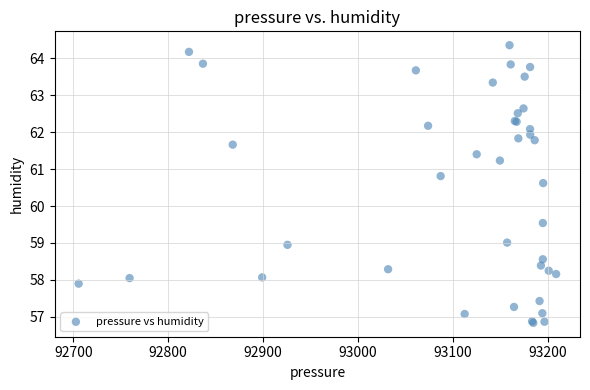

What Y value in the scatter plot is closest to 60?

59.5